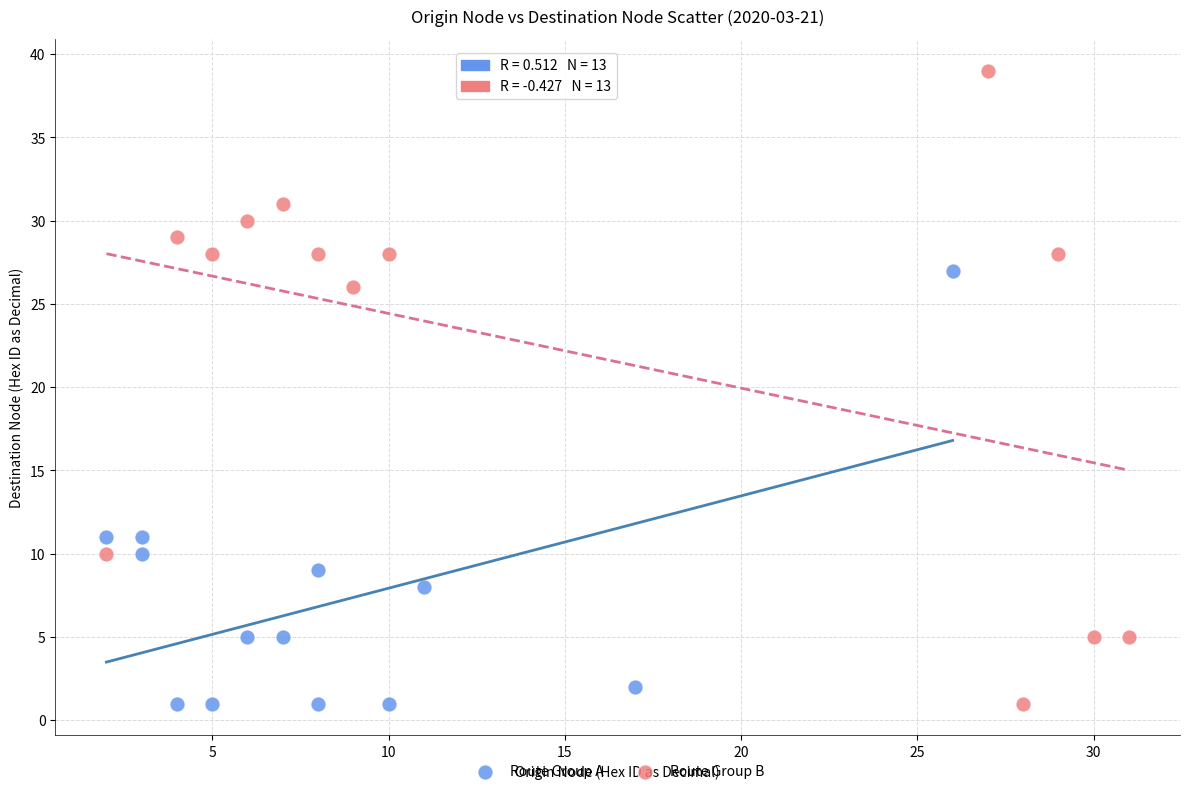

Which series has the largest Y range (max minus min)?

Route Group B